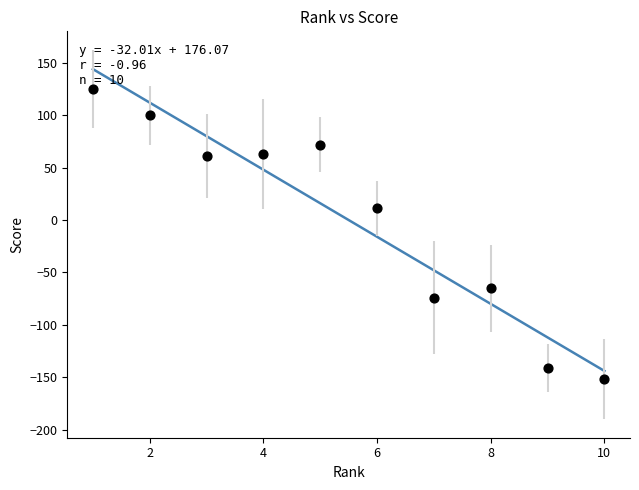

What Y value in the scatter plot is closest to -13?

11